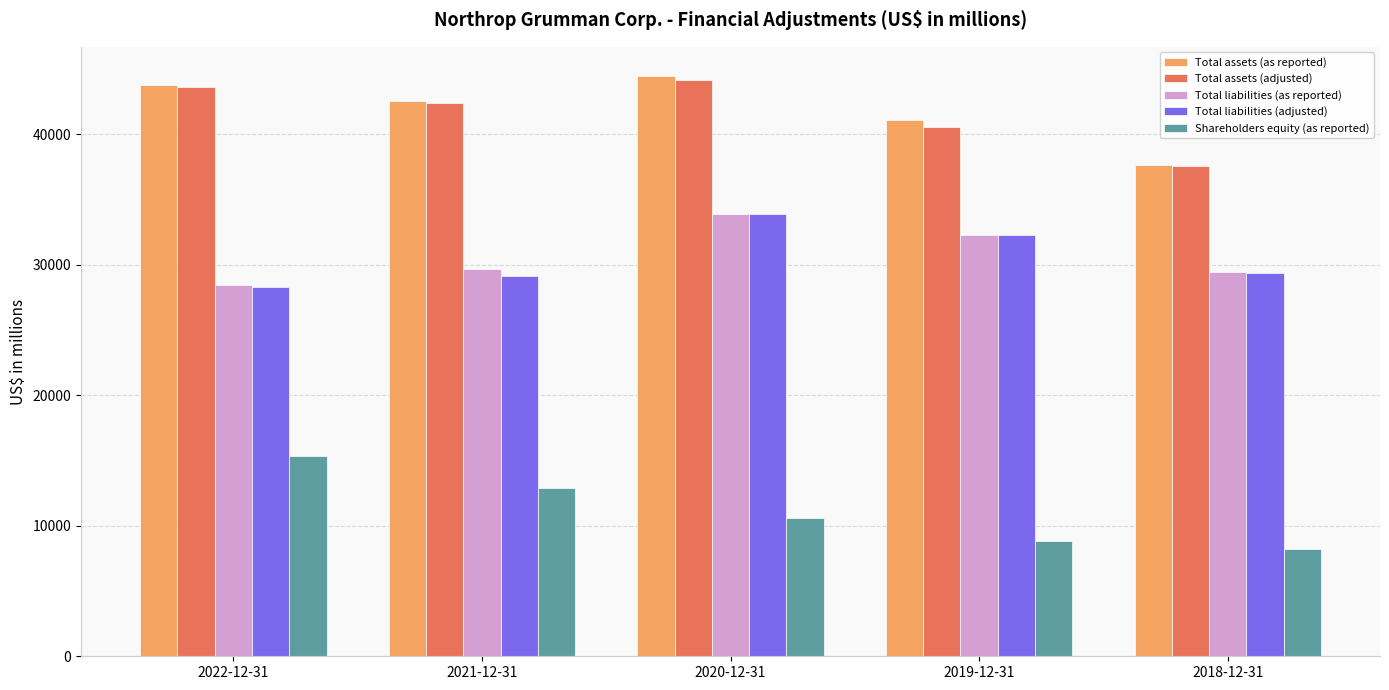

Reading right to left, transcribe all the data shown in this chart.

Total assets (as reported): 2018-12-31=37653	2019-12-31=41089	2020-12-31=44469	2021-12-31=42579	2022-12-31=43755
Total assets (adjusted): 2018-12-31=37559	2019-12-31=40581	2020-12-31=44158	2021-12-31=42379	2022-12-31=43593
Total liabilities (as reported): 2018-12-31=29466	2019-12-31=32270	2020-12-31=33890	2021-12-31=29653	2022-12-31=28443
Total liabilities (adjusted): 2018-12-31=29358	2019-12-31=32270	2020-12-31=33890	2021-12-31=29163	2022-12-31=28311
Shareholders equity (as reported): 2018-12-31=8187	2019-12-31=8819	2020-12-31=10579	2021-12-31=12926	2022-12-31=15312